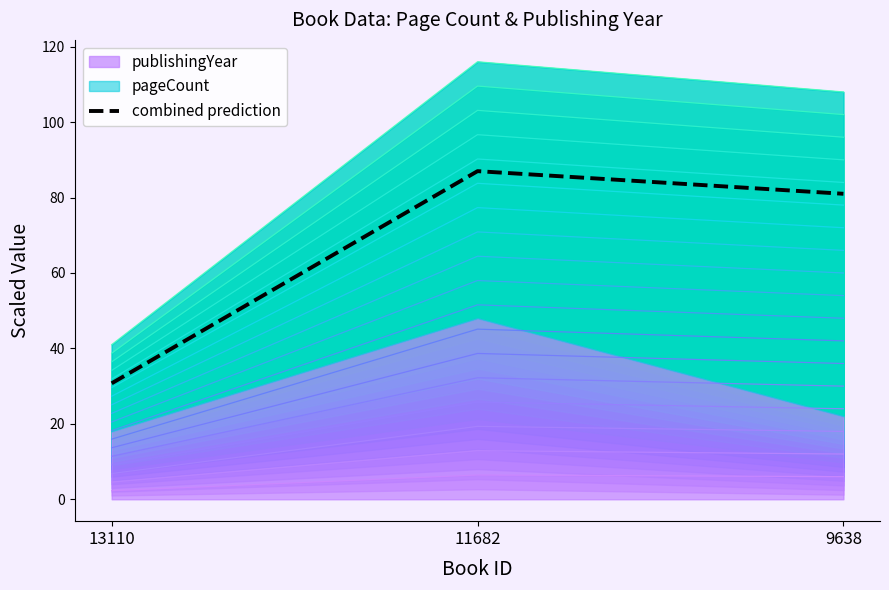

What is the greatest value displayed?

87.0